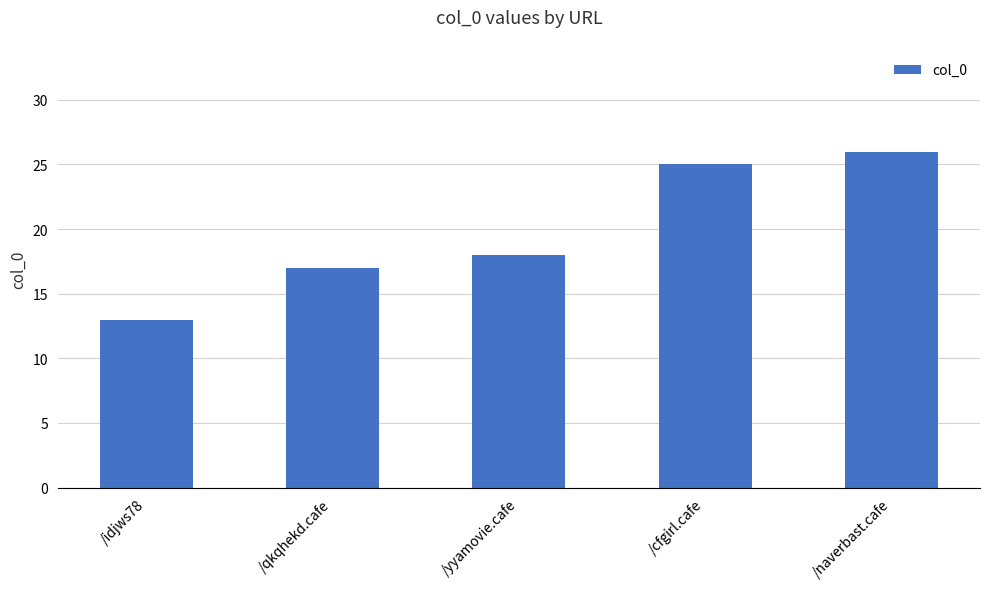

What is the average value?

20